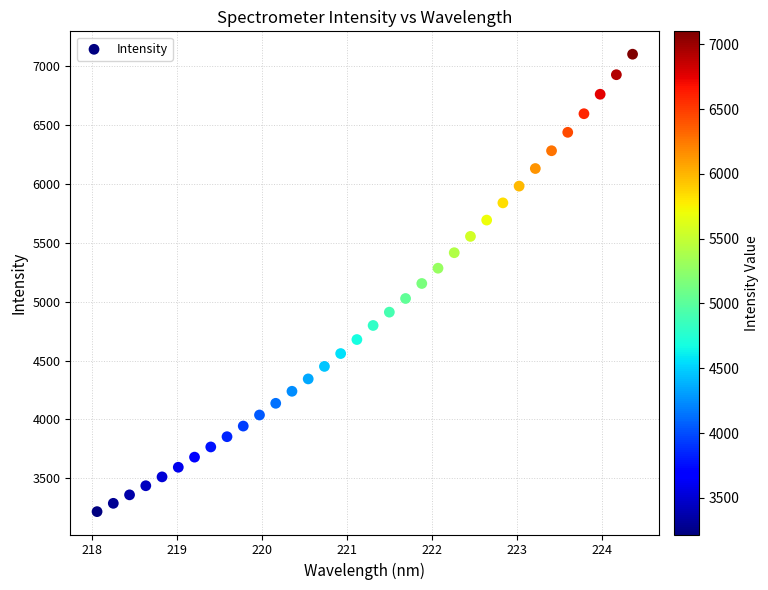

What is the range of X values (max minus min)?

6.3